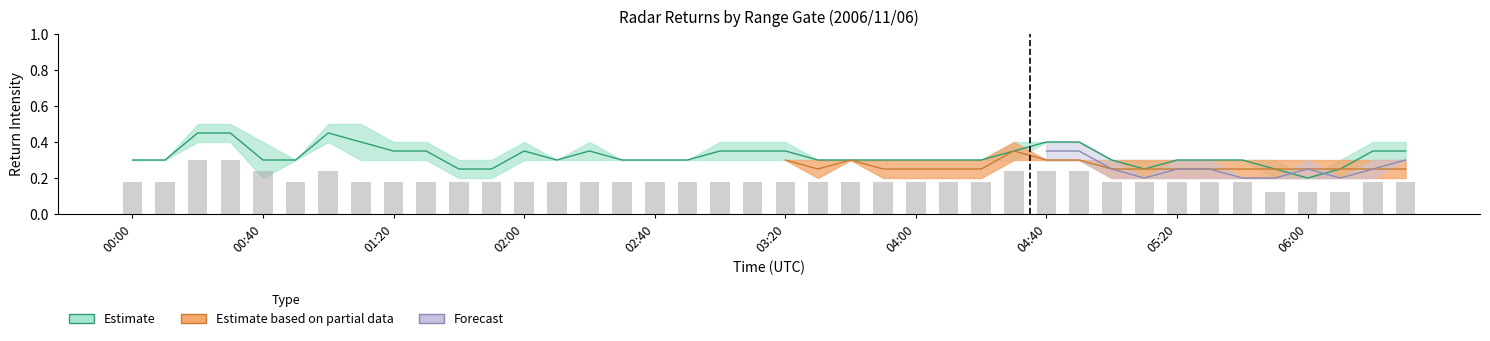

The value at 35 is 0.1. True or false?

False